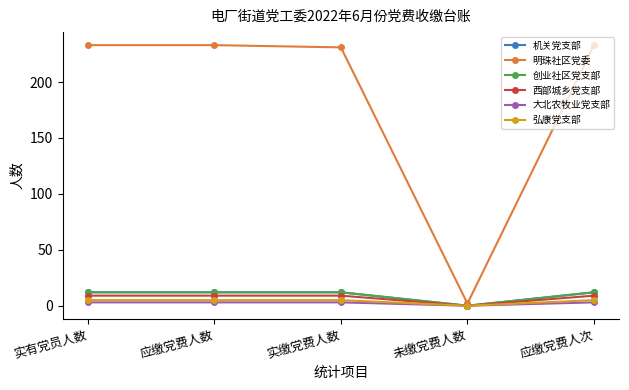

Does the chart have visible grid lines?

No